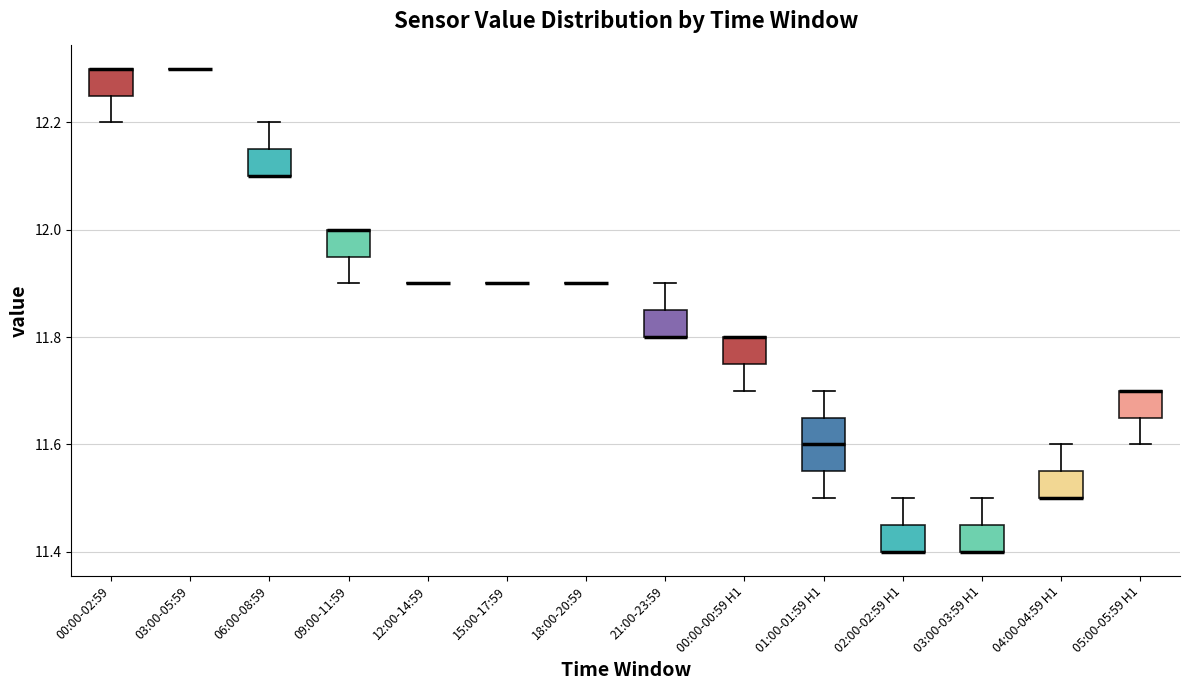

Reading left to right, read every box against the y-axis: the position of its median line, the range the box covers, and the ends of its whiskers. The values are not printed on the chart, so give them approximately, as read against the axis.

00:00-02:59: median 12.30 (drawn on the box's upper edge), box 12.26 to 12.30, whiskers 12.20 to 12.30
03:00-05:59: box collapsed to a line at 12.30, whiskers 12.30 to 12.30
06:00-08:59: median 12.10 (drawn on the box's lower edge), box 12.10 to 12.16, whiskers 12.10 to 12.20
09:00-11:59: median 12.00 (drawn on the box's upper edge), box 11.96 to 12.00, whiskers 11.90 to 12.00
12:00-14:59: box collapsed to a line at 11.90, whiskers 11.90 to 11.90
15:00-17:59: box collapsed to a line at 11.90, whiskers 11.90 to 11.90
18:00-20:59: box collapsed to a line at 11.90, whiskers 11.90 to 11.90
21:00-23:59: median 11.80 (drawn on the box's lower edge), box 11.80 to 11.86, whiskers 11.80 to 11.90
00:00-00:59 H1: median 11.80 (drawn on the box's upper edge), box 11.76 to 11.80, whiskers 11.70 to 11.80
01:00-01:59 H1: median 11.60, box 11.56 to 11.66, whiskers 11.50 to 11.70
02:00-02:59 H1: median 11.40 (drawn on the box's lower edge), box 11.40 to 11.46, whiskers 11.40 to 11.50
03:00-03:59 H1: median 11.40 (drawn on the box's lower edge), box 11.40 to 11.46, whiskers 11.40 to 11.50
04:00-04:59 H1: median 11.50 (drawn on the box's lower edge), box 11.50 to 11.56, whiskers 11.50 to 11.60
05:00-05:59 H1: median 11.70 (drawn on the box's upper edge), box 11.66 to 11.70, whiskers 11.60 to 11.70